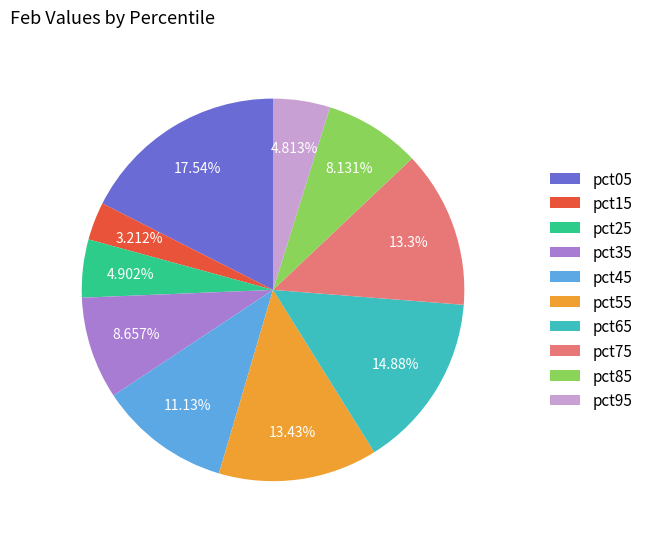

What percentage is the pct75 slice, to the nearest percent?

13%